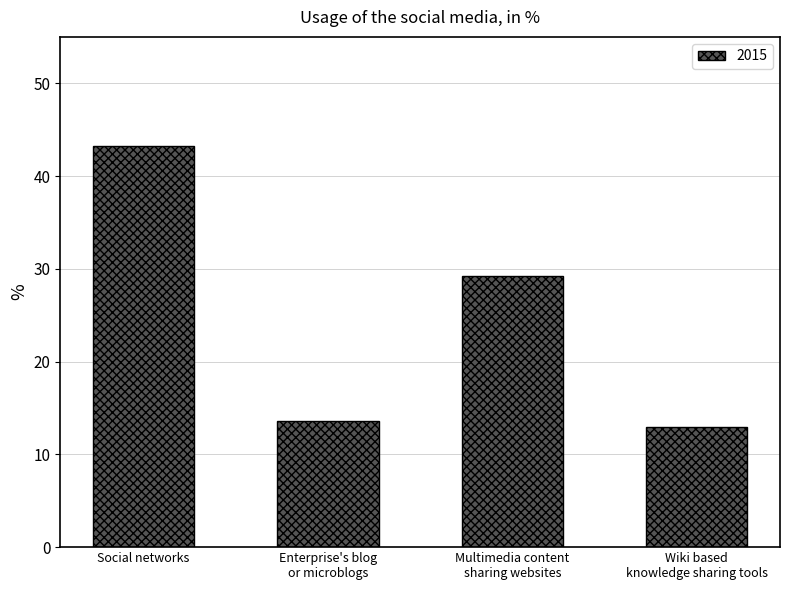

How many data points does each series have?

4